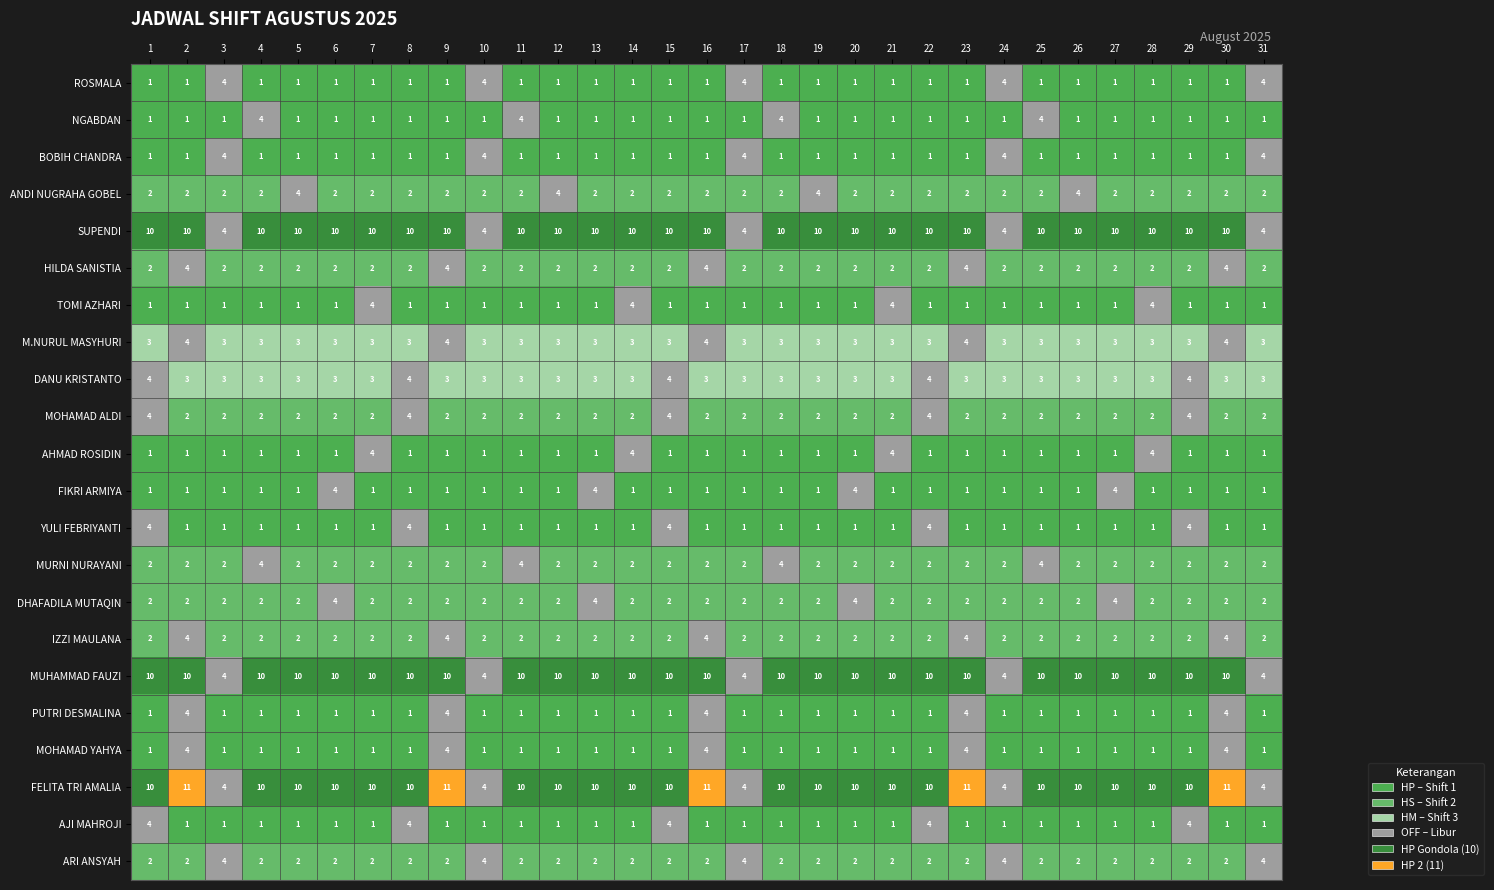

What is the spread (max minus min) of values at 22?

9